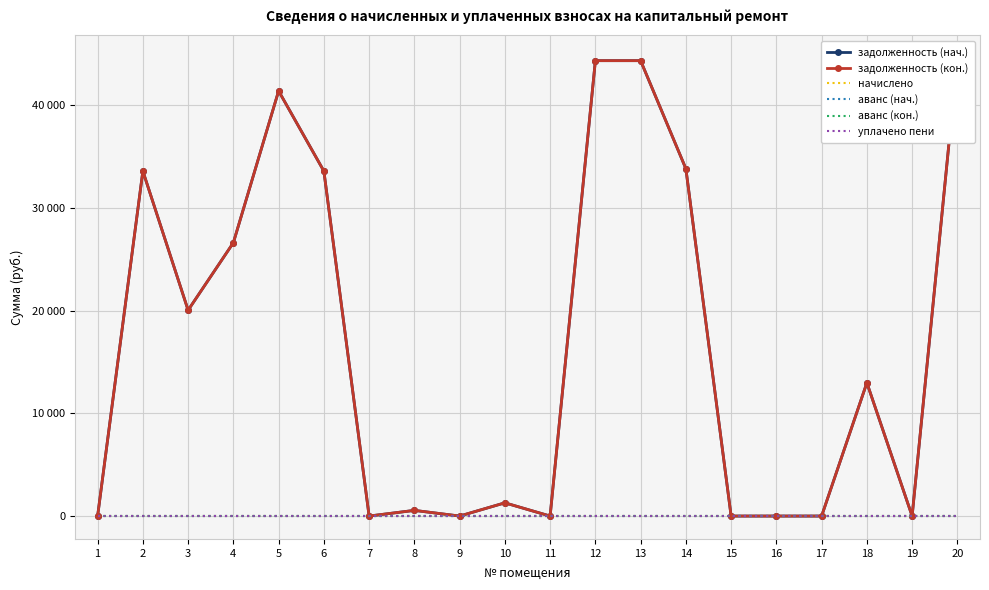

True or false: уплачено пени and начислено intersect in this chart.

False